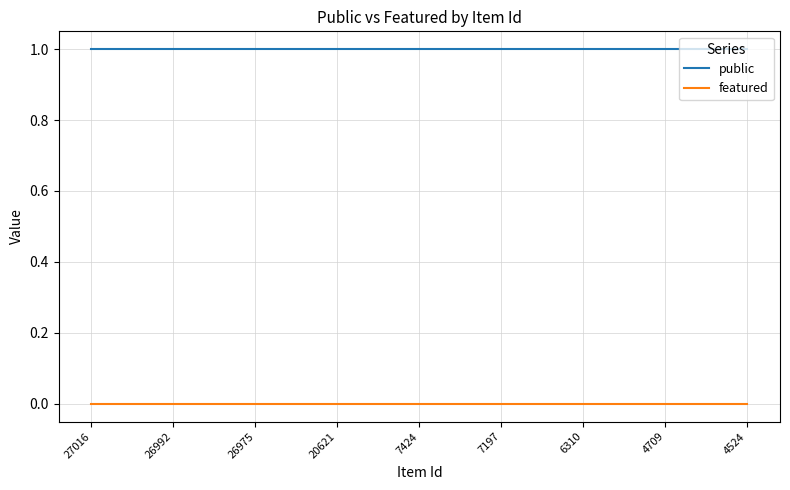

True or false: public and featured cross at least once.

False